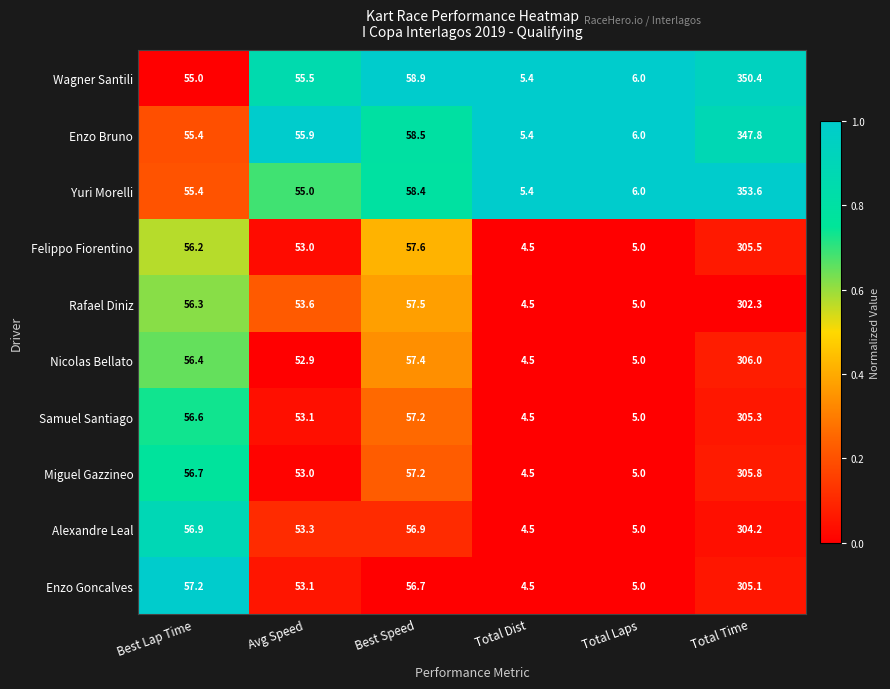

How many series are shown in this chart?

10